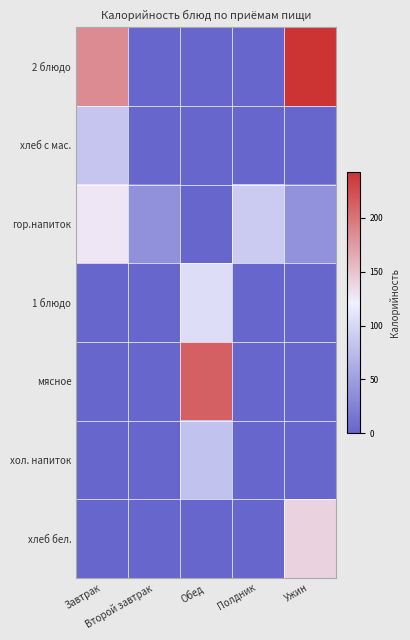

At how many categories does at least one series exceed 66?

4